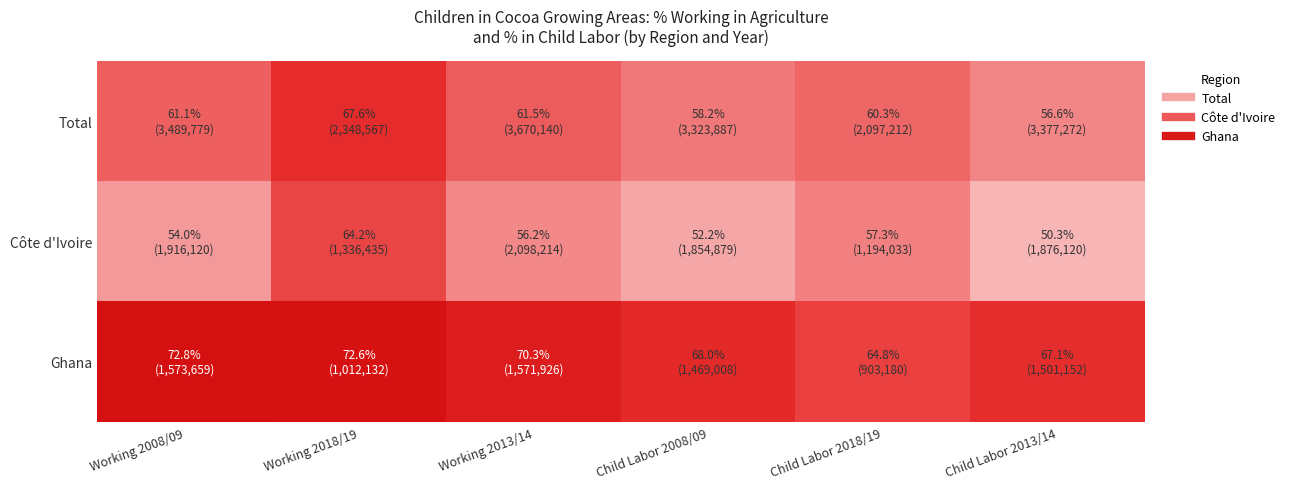

Reading left to right, what are all the values shown in this chart?

Total: Working 2008/09=0.6	Working 2018/19=0.7	Working 2013/14=0.6	Child Labor 2008/09=0.6	Child Labor 2018/19=0.6	Child Labor 2013/14=0.6
Côte d'Ivoire: Working 2008/09=0.5	Working 2018/19=0.6	Working 2013/14=0.6	Child Labor 2008/09=0.5	Child Labor 2018/19=0.6	Child Labor 2013/14=0.5
Ghana: Working 2008/09=0.7	Working 2018/19=0.7	Working 2013/14=0.7	Child Labor 2008/09=0.7	Child Labor 2018/19=0.6	Child Labor 2013/14=0.7